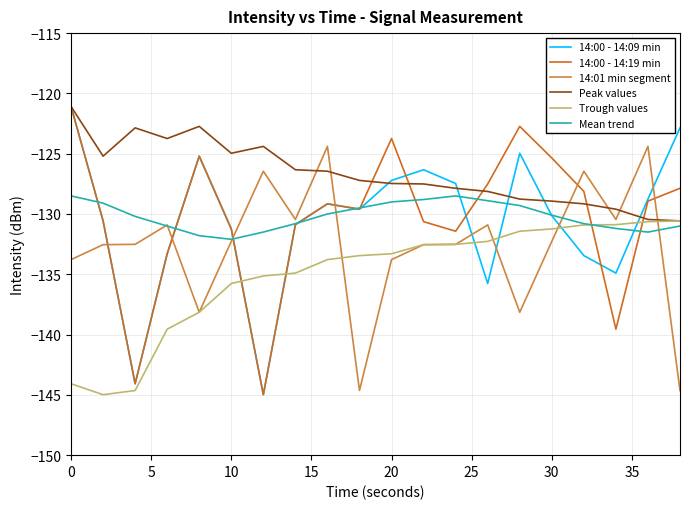

What is the lowest value of the Mean trend series?

-132.1